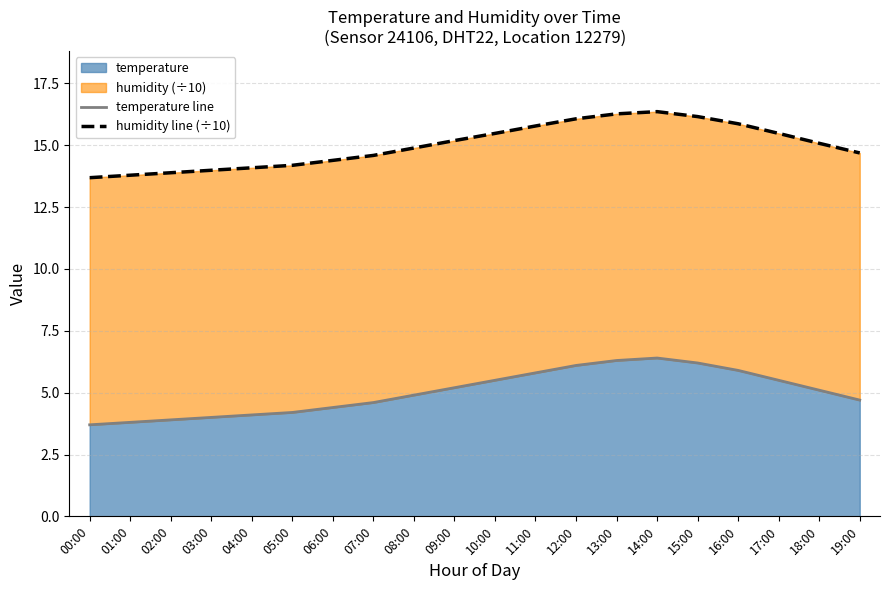

Where does the temperature line series first go above 5?

09:00